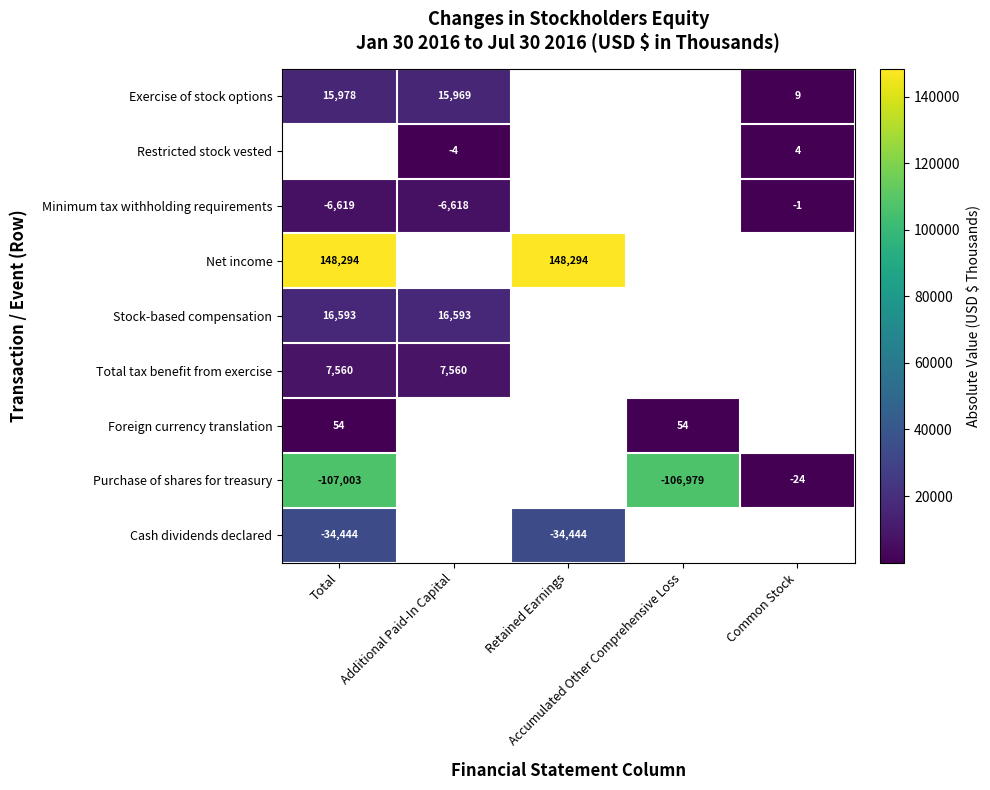

Which series has the largest range (max minus min)?

Purchase of shares for treasury